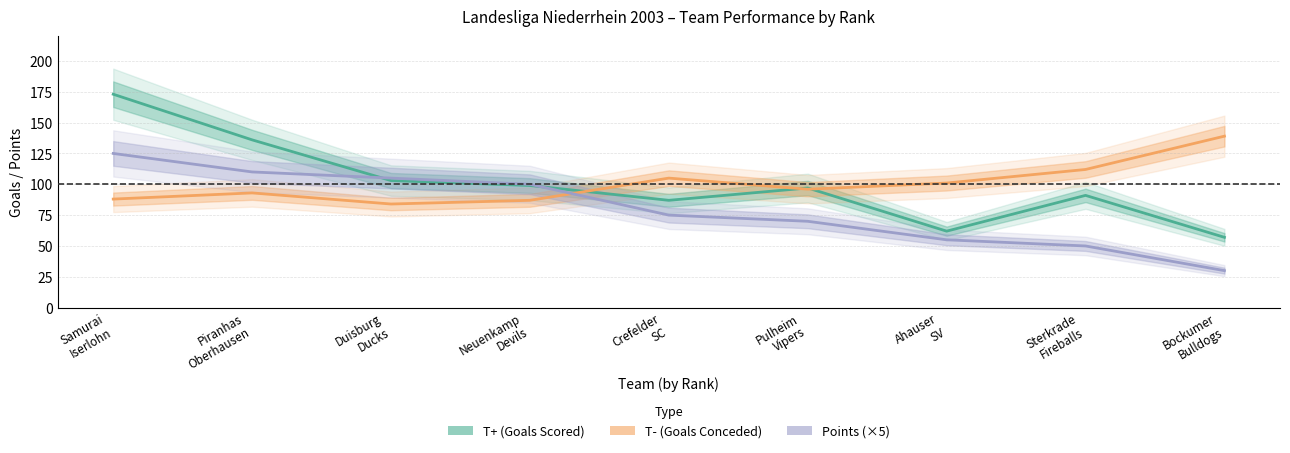

What is the difference between the second highest and minimum values in the T+ (Goals Scored) series?

79